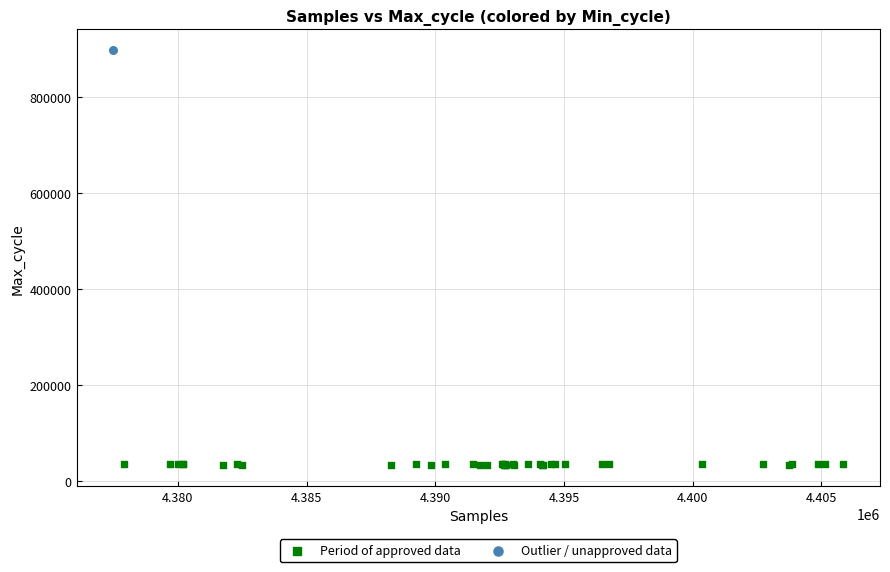

What are all the series names shown in the legend?

Period of approved data, Outlier / unapproved data